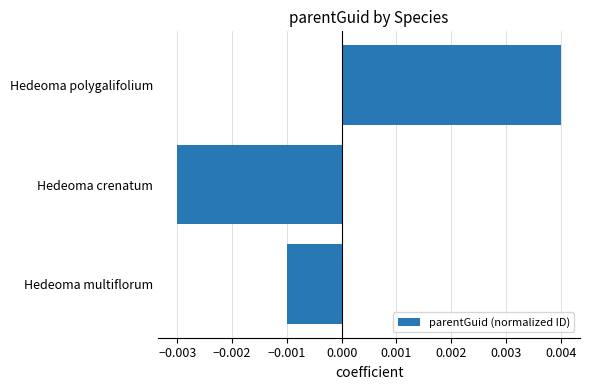

How many bars are there in total?

3